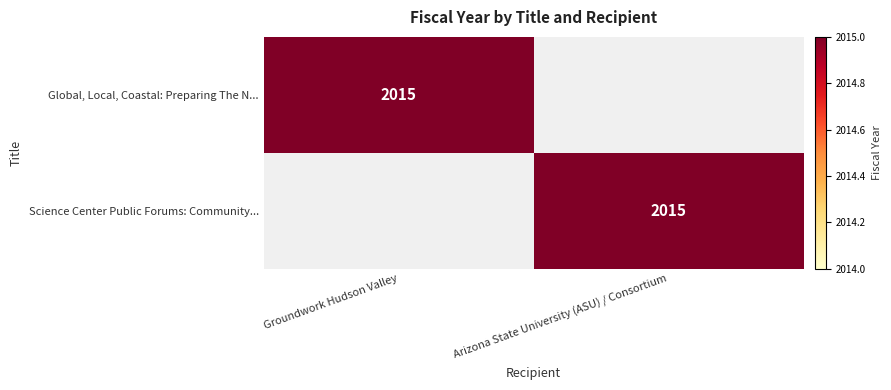

Is it true that Global, Local, Coastal: Preparing The N... equals 426 at Groundwork Hudson Valley?

False